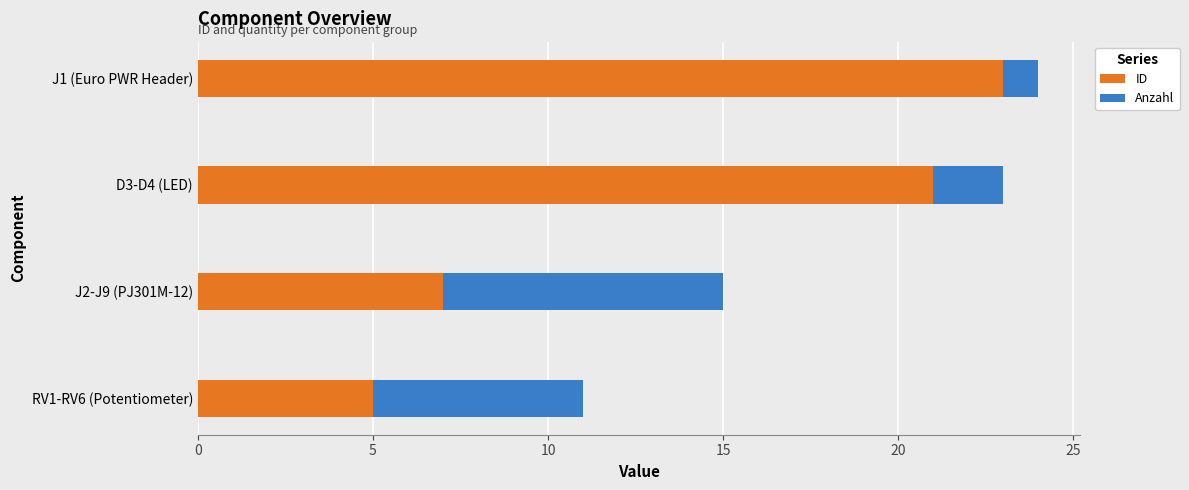

The ID series shows 5 at RV1-RV6 (Potentiometer). True or false?

True